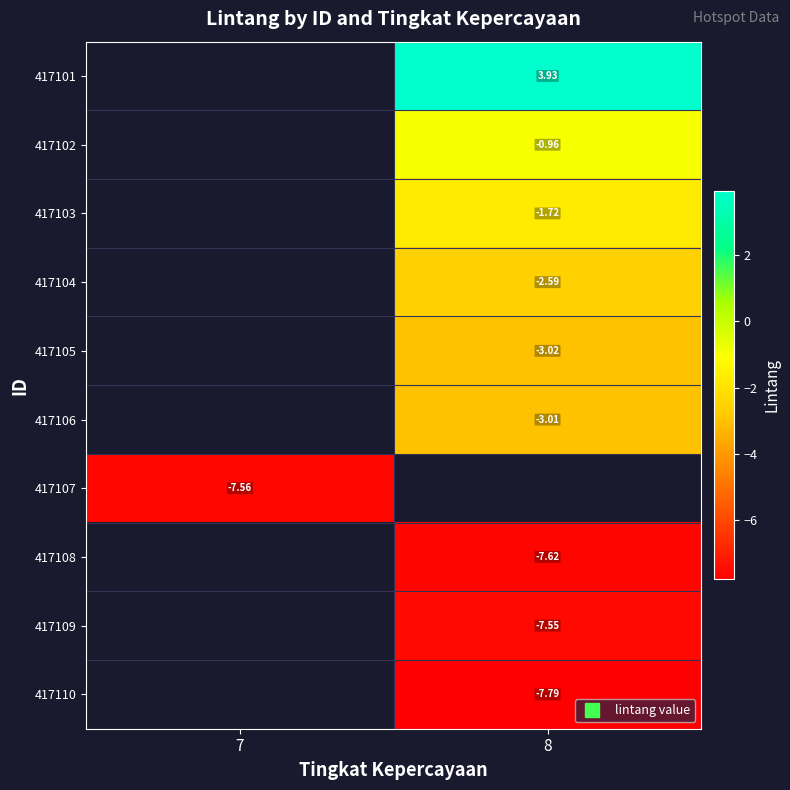

How many values in 417109 are below zero?

1